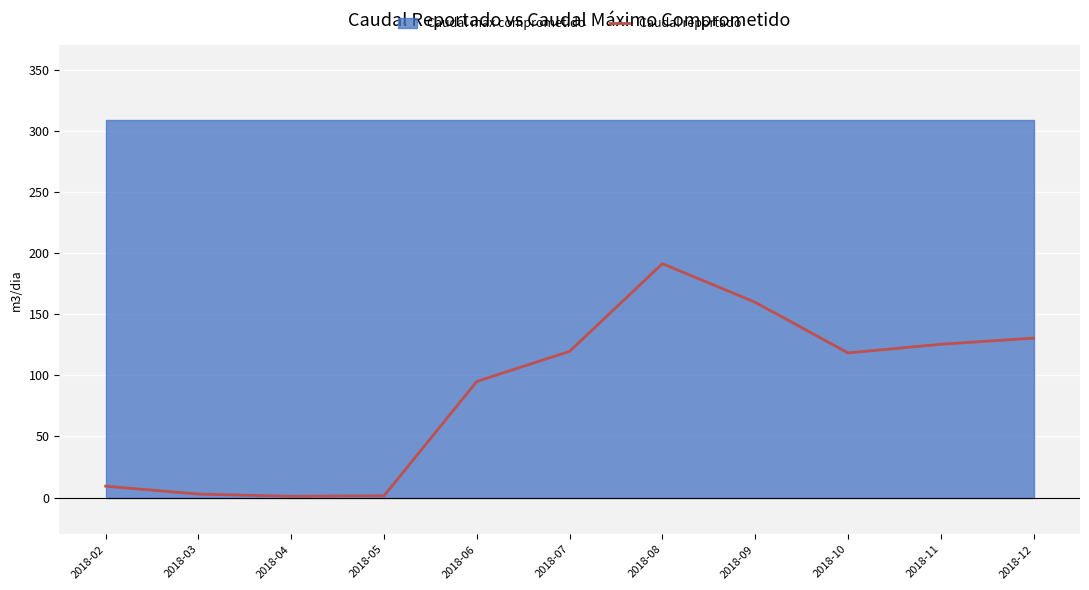

The value of Caudal reportado at 2018-11 is 125.4. True or false?

True